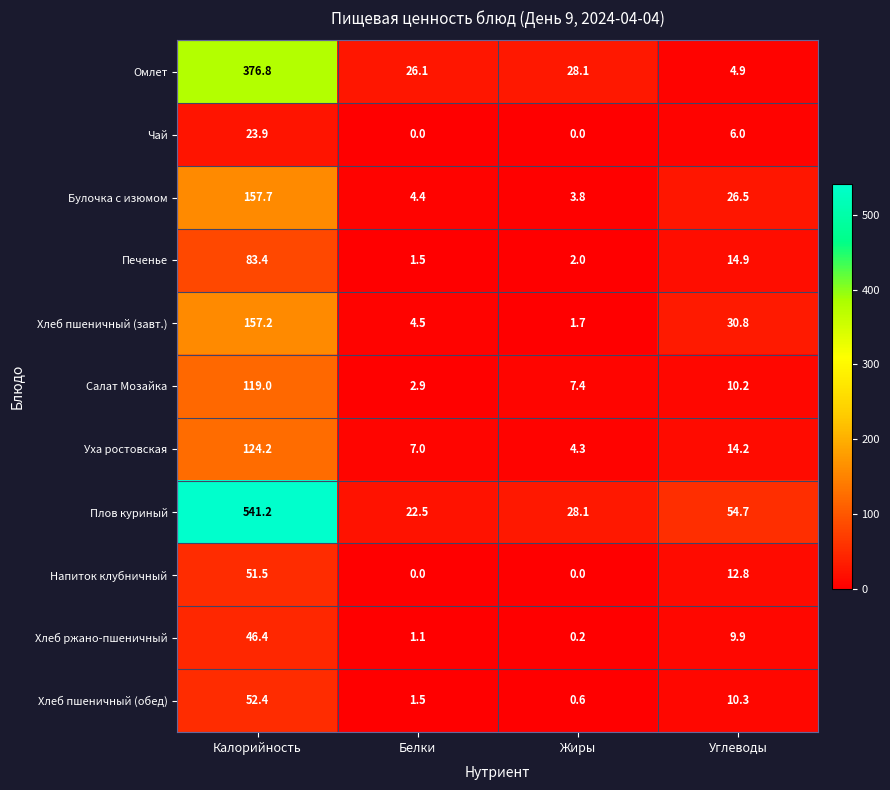

Rank the series by their maximum value, from lowest to highest.

Чай, Хлеб ржано-пшеничный, Напиток клубничный, Хлеб пшеничный (обед), Печенье, Салат Мозайка, Уха ростовская, Хлеб пшеничный (завт.), Булочка с изюмом, Омлет, Плов куриный